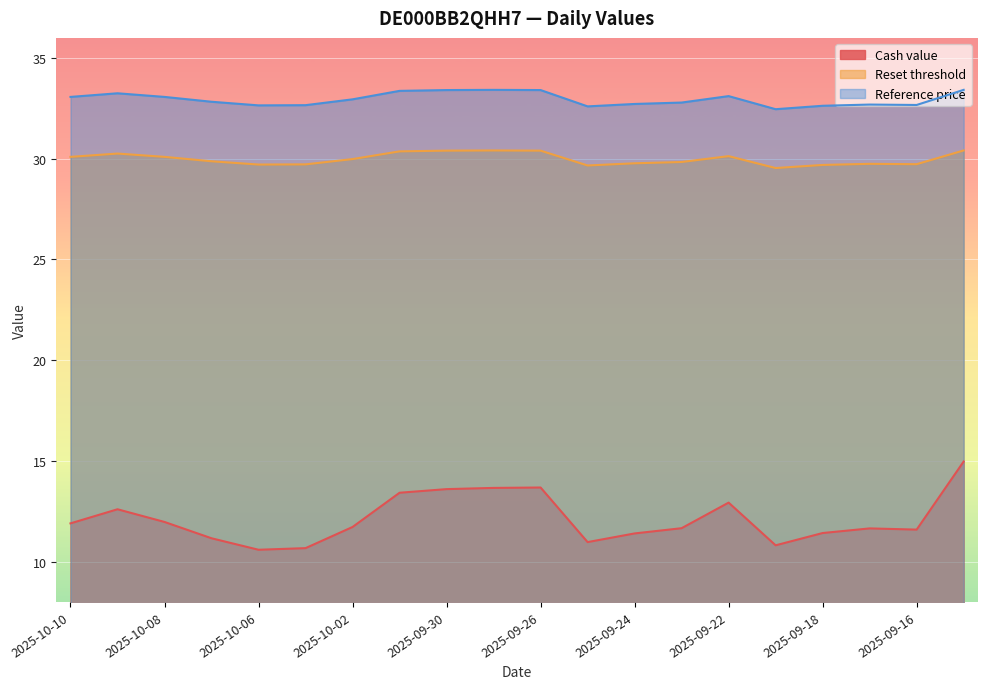

Where is the first local minimum for Reset threshold?

2025-10-06